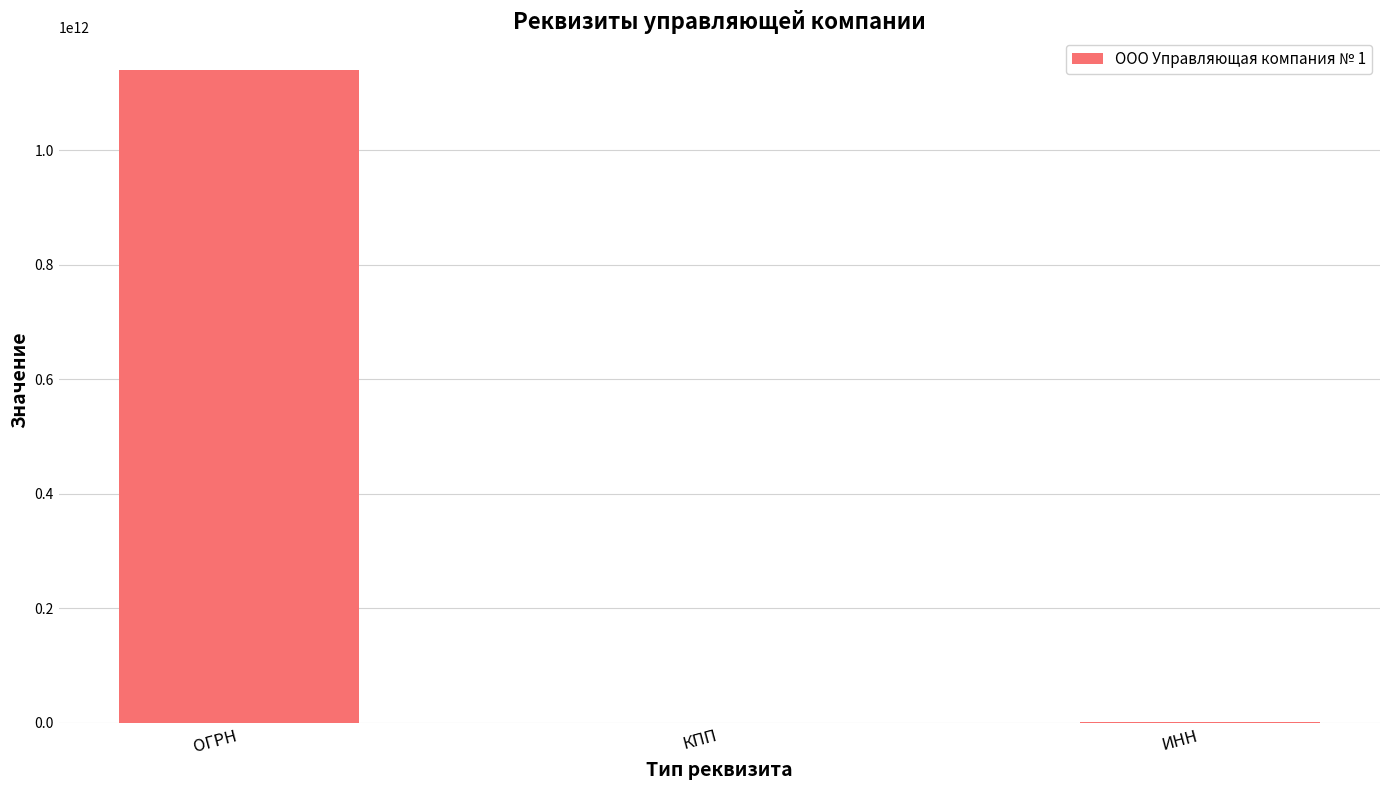

The chart shows a value of 572008430 at ИНН. True or false?

True